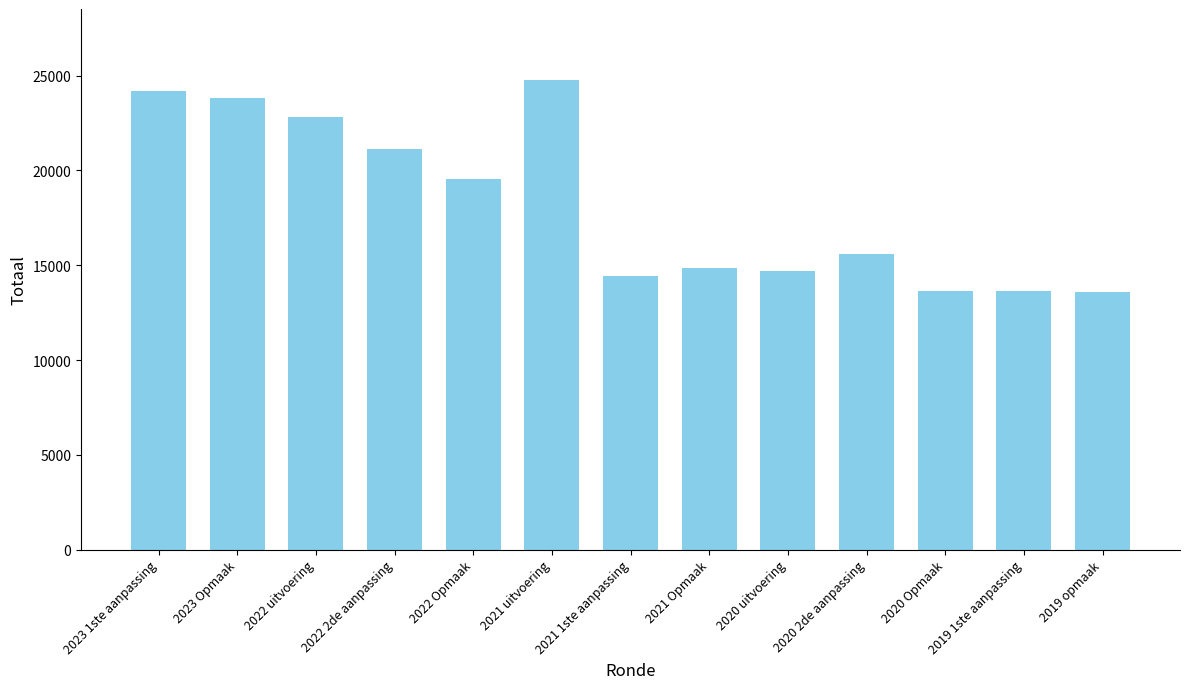

The value at 2021 Opmaak is 14834. True or false?

True